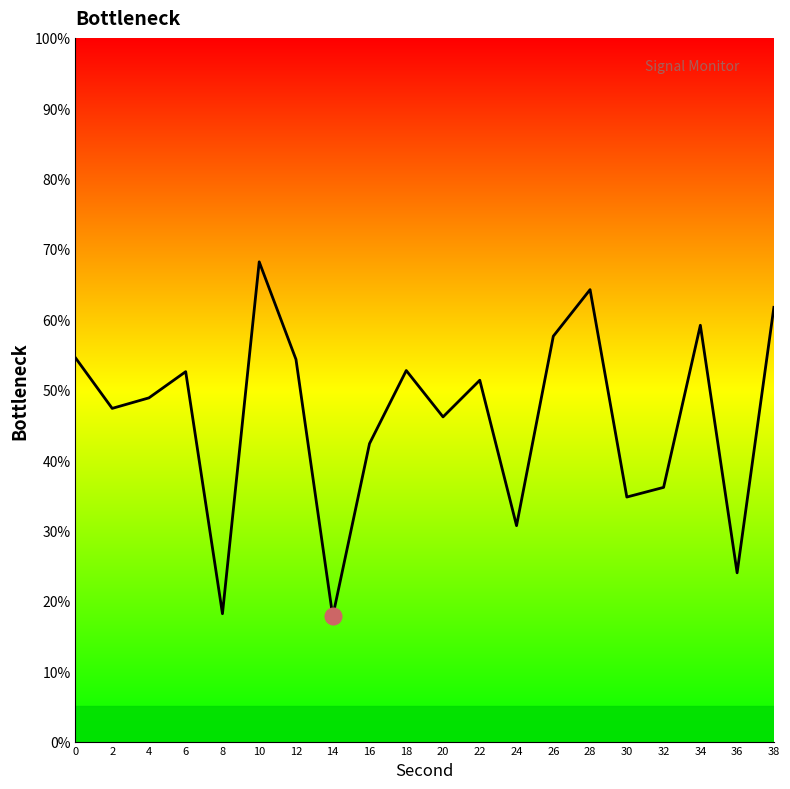

Is it true that the value at 36 is 40.9?

False